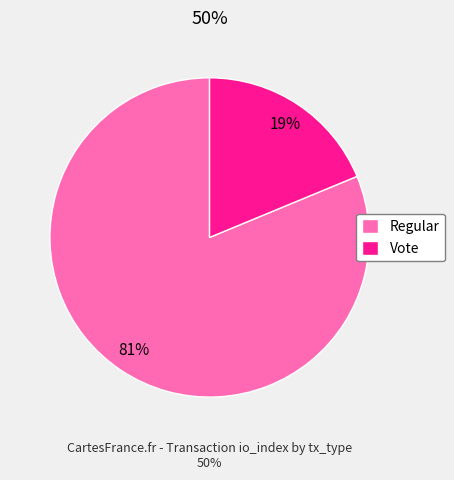

What is the ratio of the value at Vote to the value at Regular?

0.2